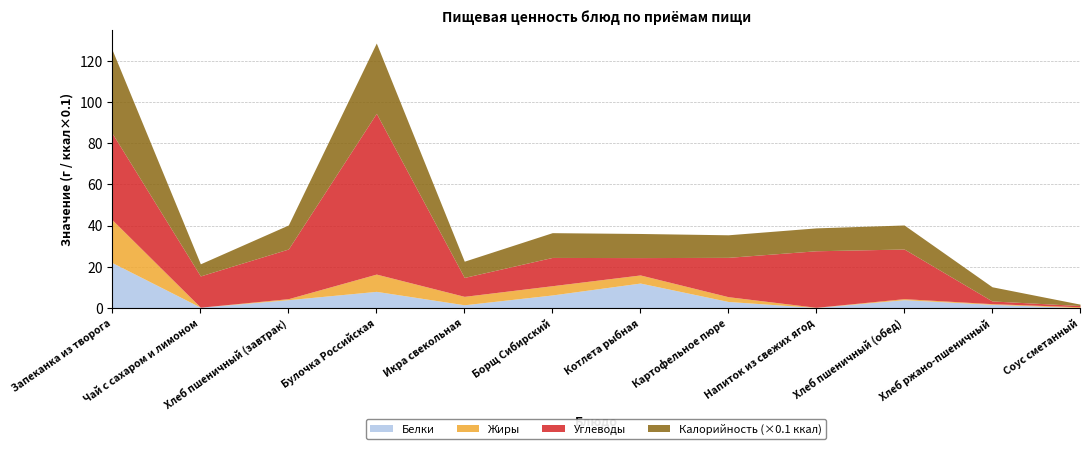

Rank the series by their maximum value, from highest to lowest.

Углеводы, Калорийность_scaled, Белки, Жиры